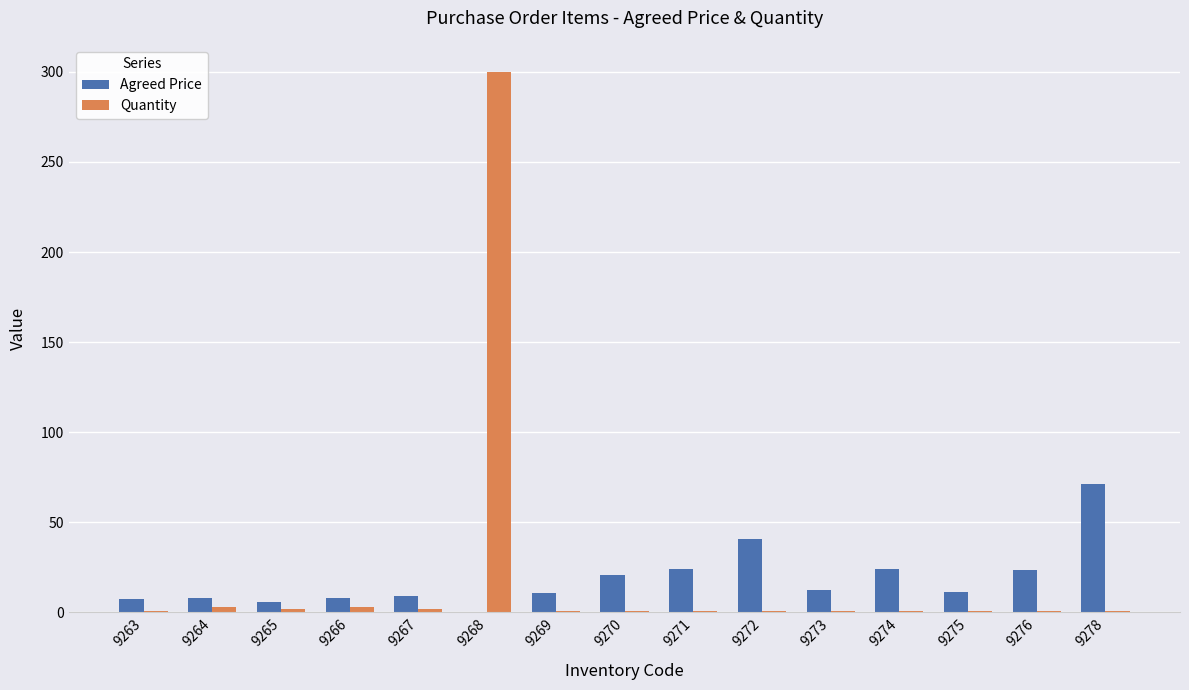

How many categories are shown in the chart?

15